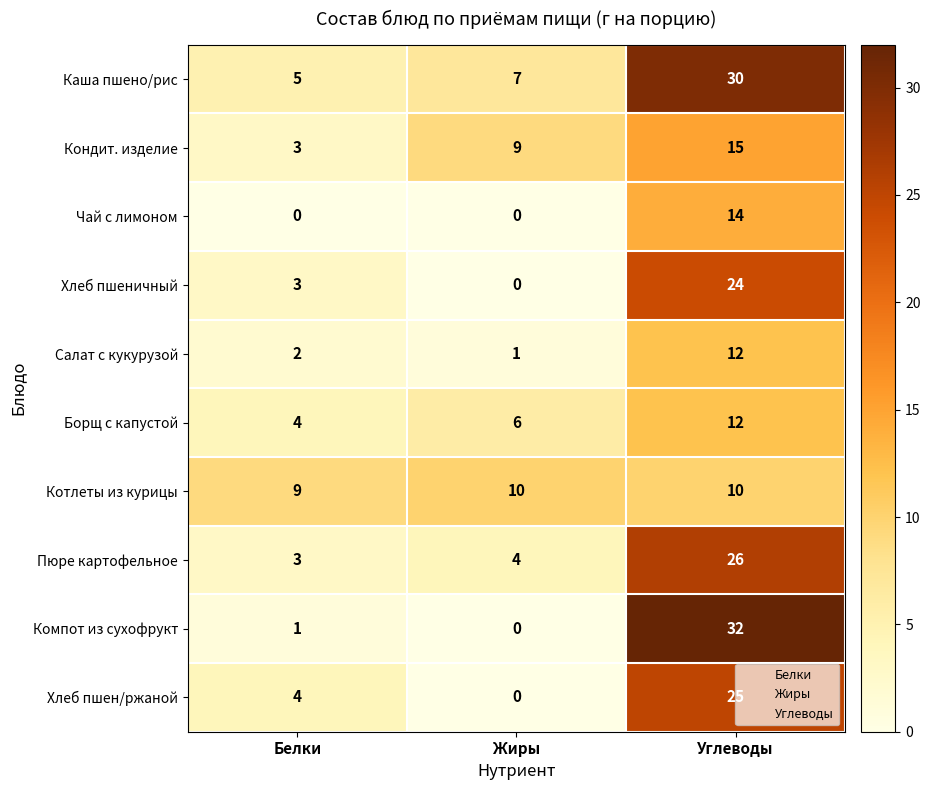

Rank the categories by Каша пшено/рис value from lowest to highest.

Белки, Жиры, Углеводы